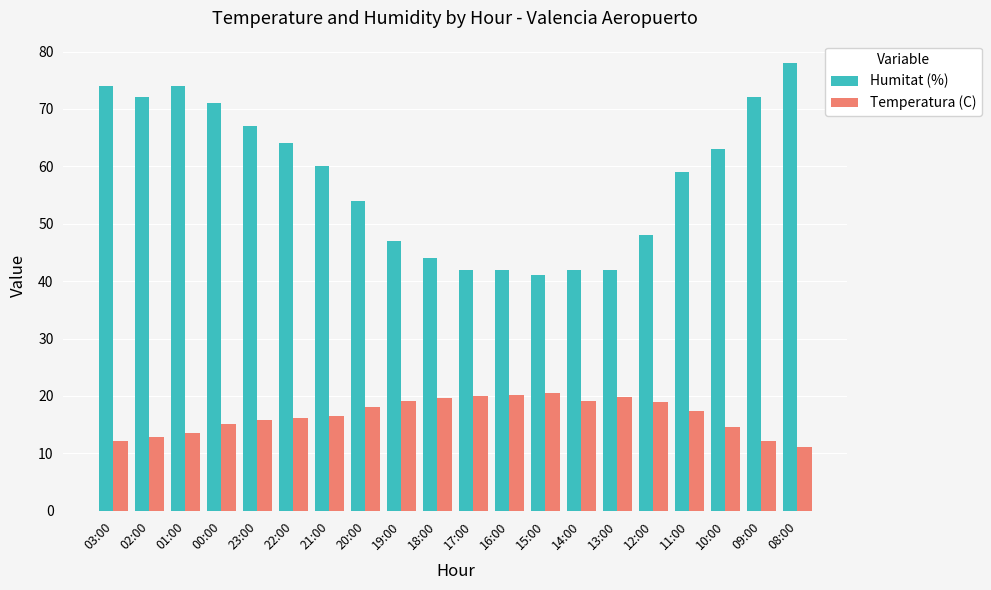

What is the sum of all Humitat (%) values?

1156.0